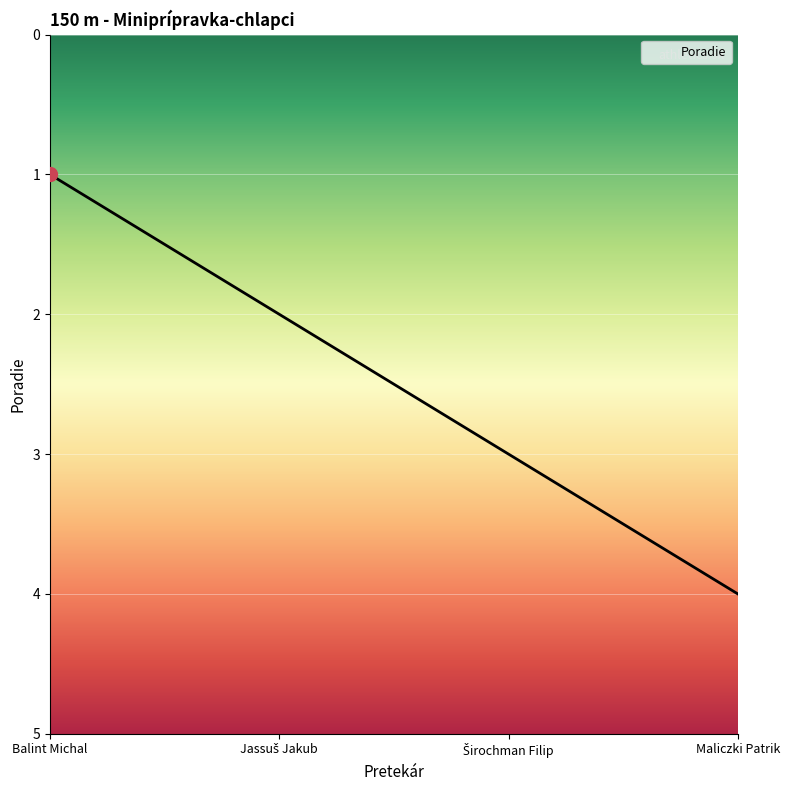

Does the chart have visible grid lines?

Yes